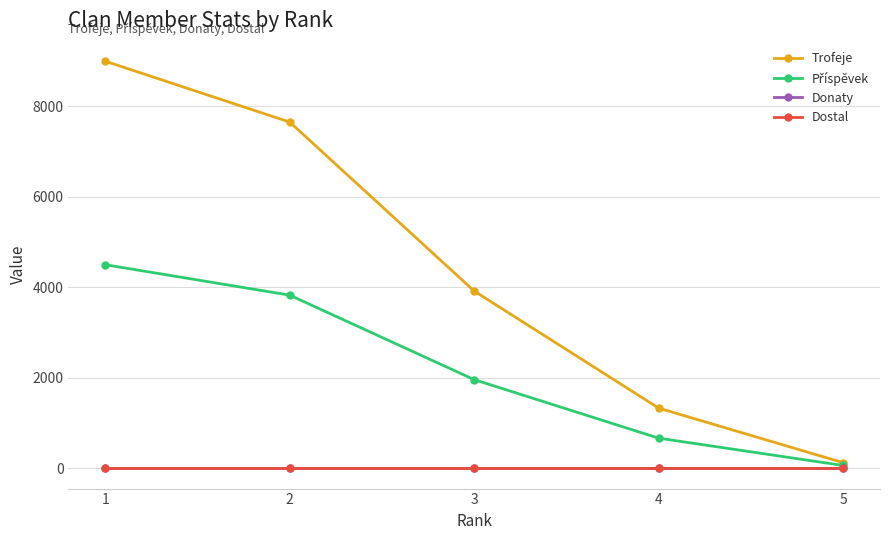

Is this an area chart (filled region under the line)?

No